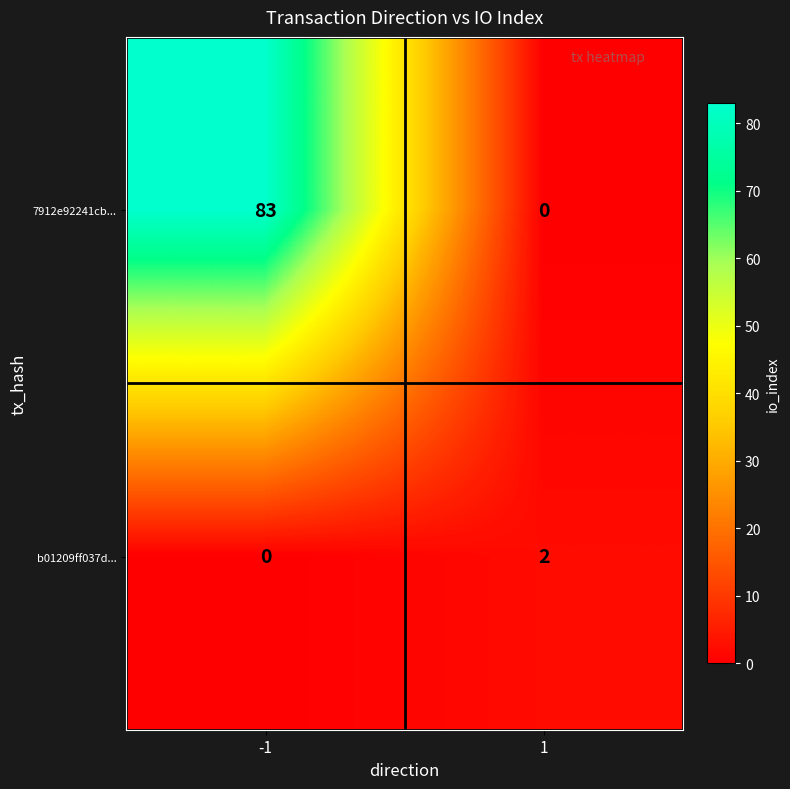

How many data points does each series have?

2